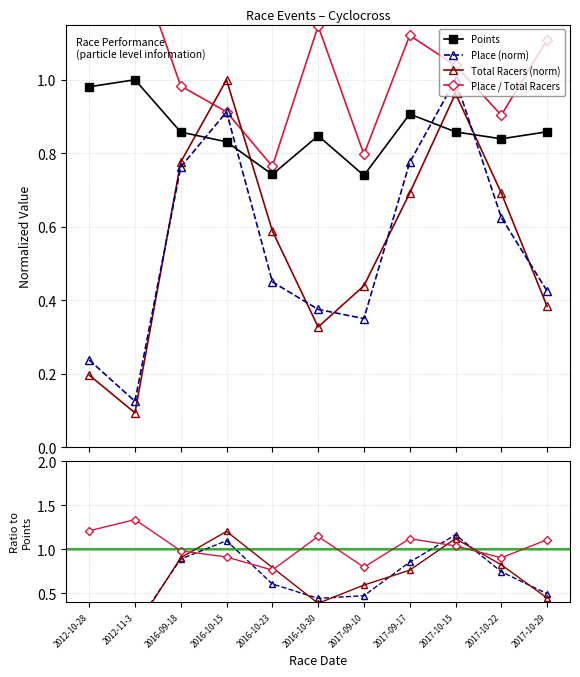

How many categories are shown in the chart?

11